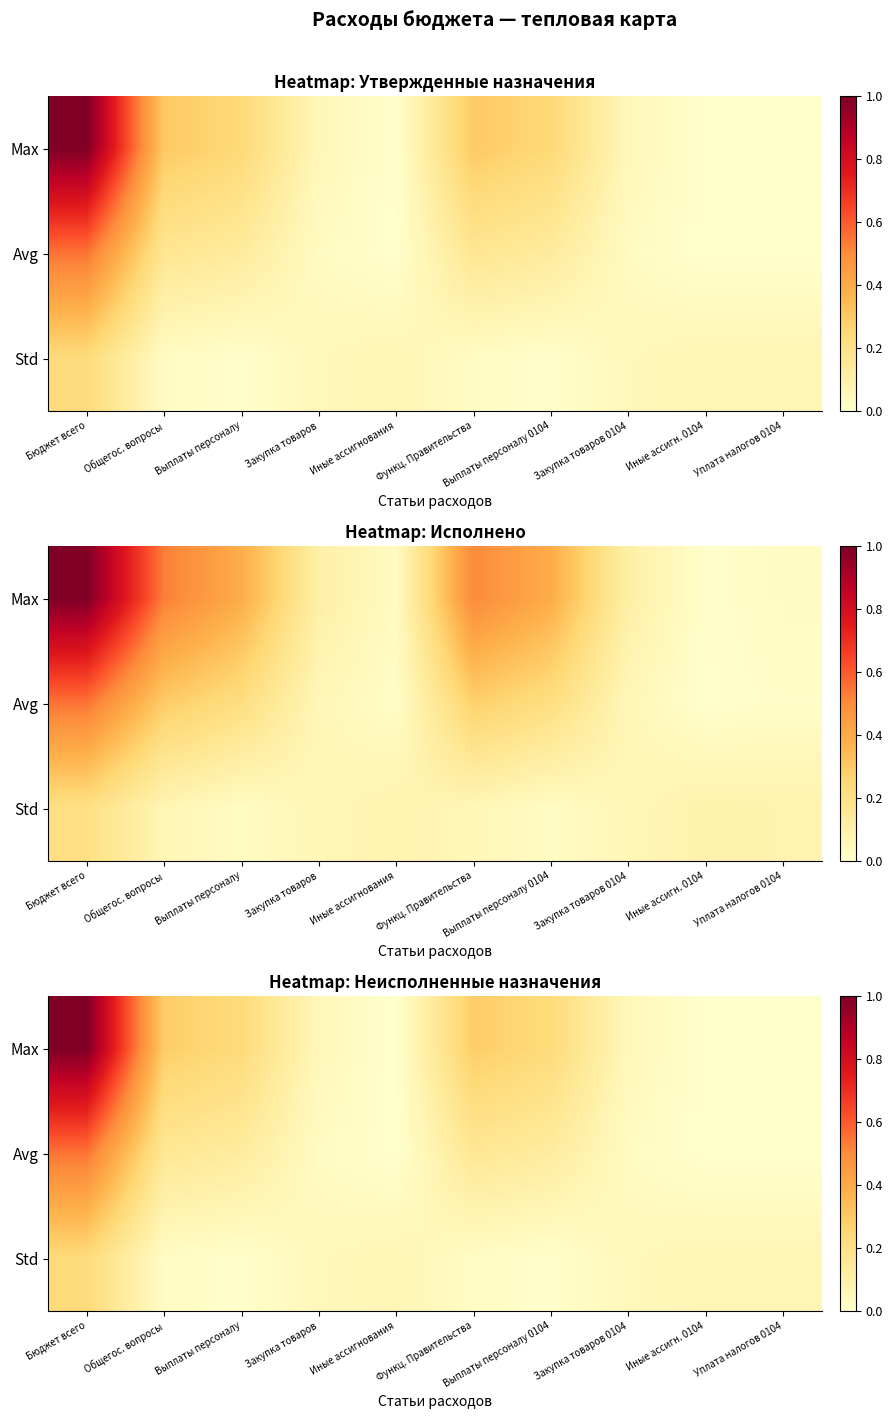

At which category does the chart reach its peak across all series?

Бюджет всего